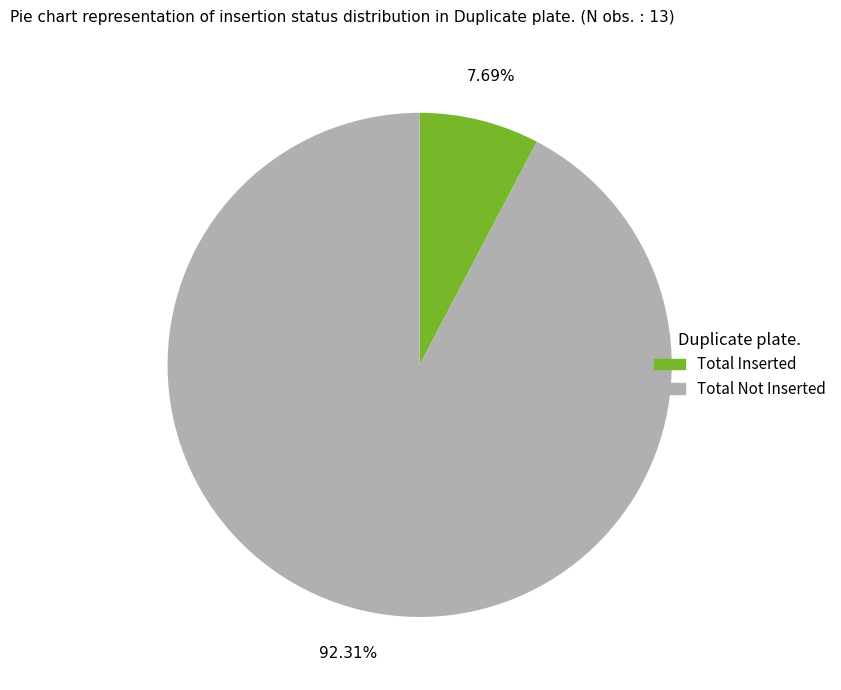

To the nearest percent, what is the difference between the largest and smallest slice percentages?

85%